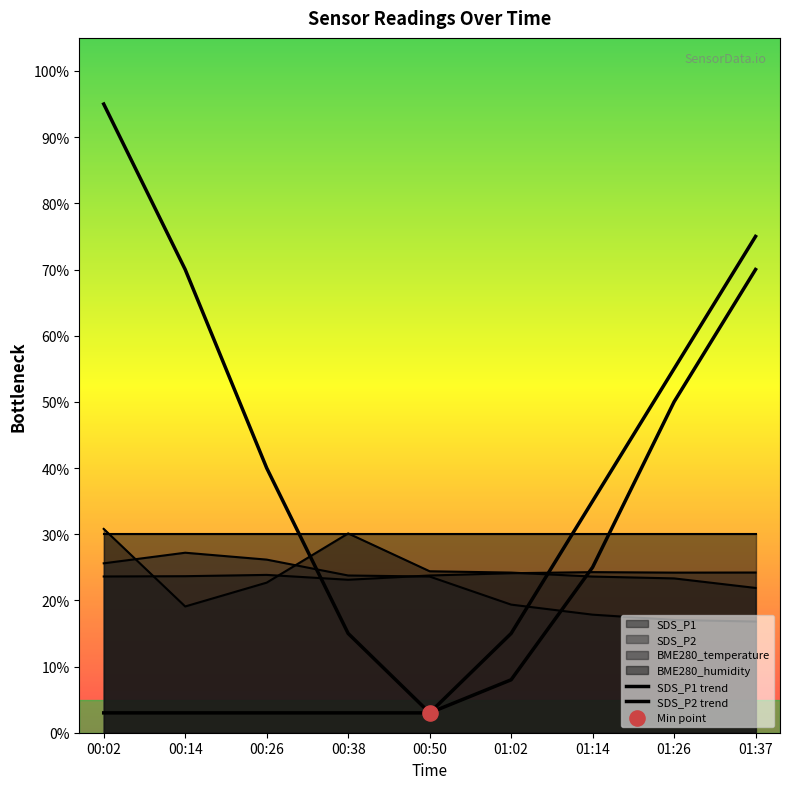

At which category is the sum across all series the highest?

00:02